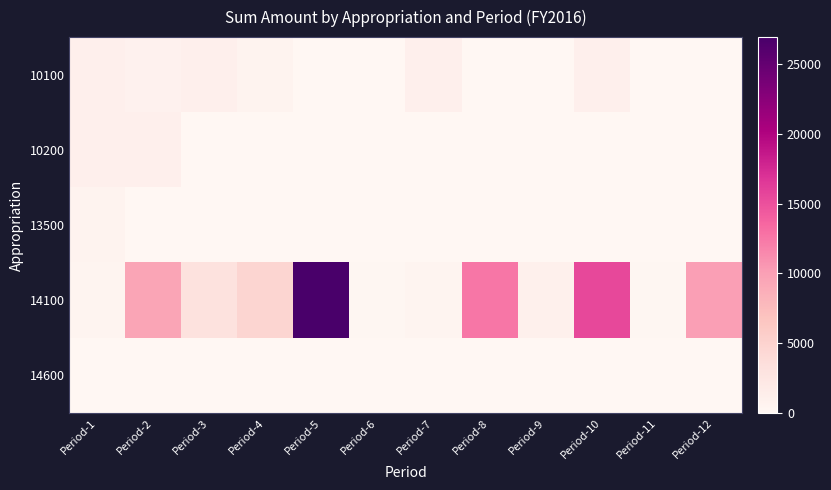

Which series has the largest range (max minus min)?

14100